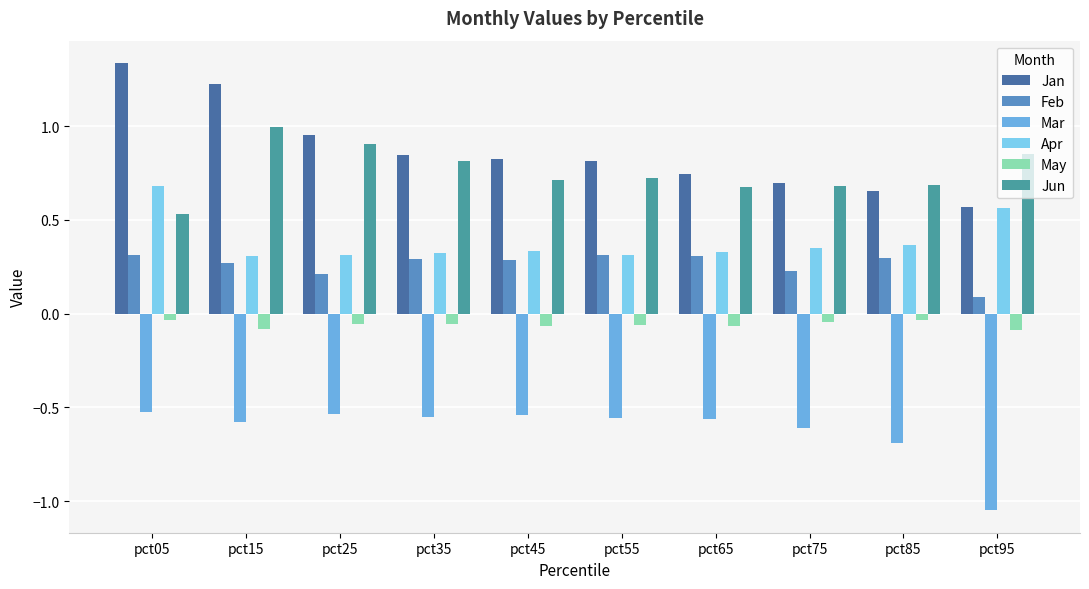

How many series are shown in this chart?

6